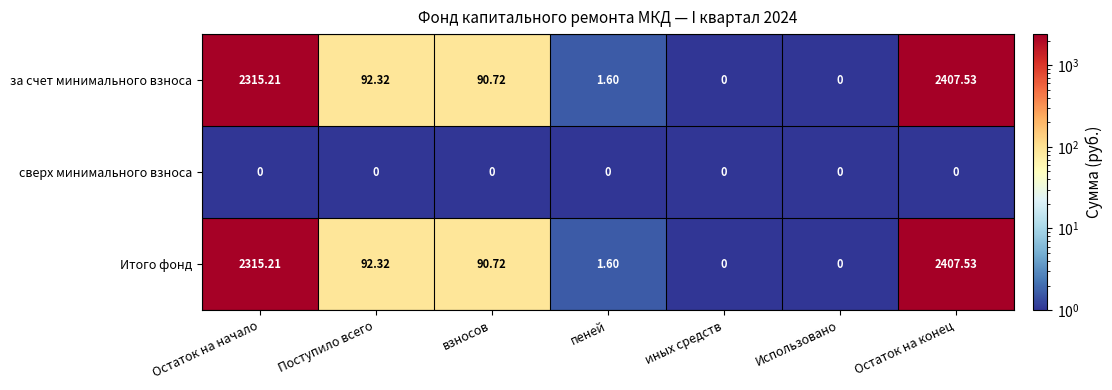

Is the value of Итого фонд at взносов greater than the value of сверх минимального взноса at Остаток на конец?

Yes